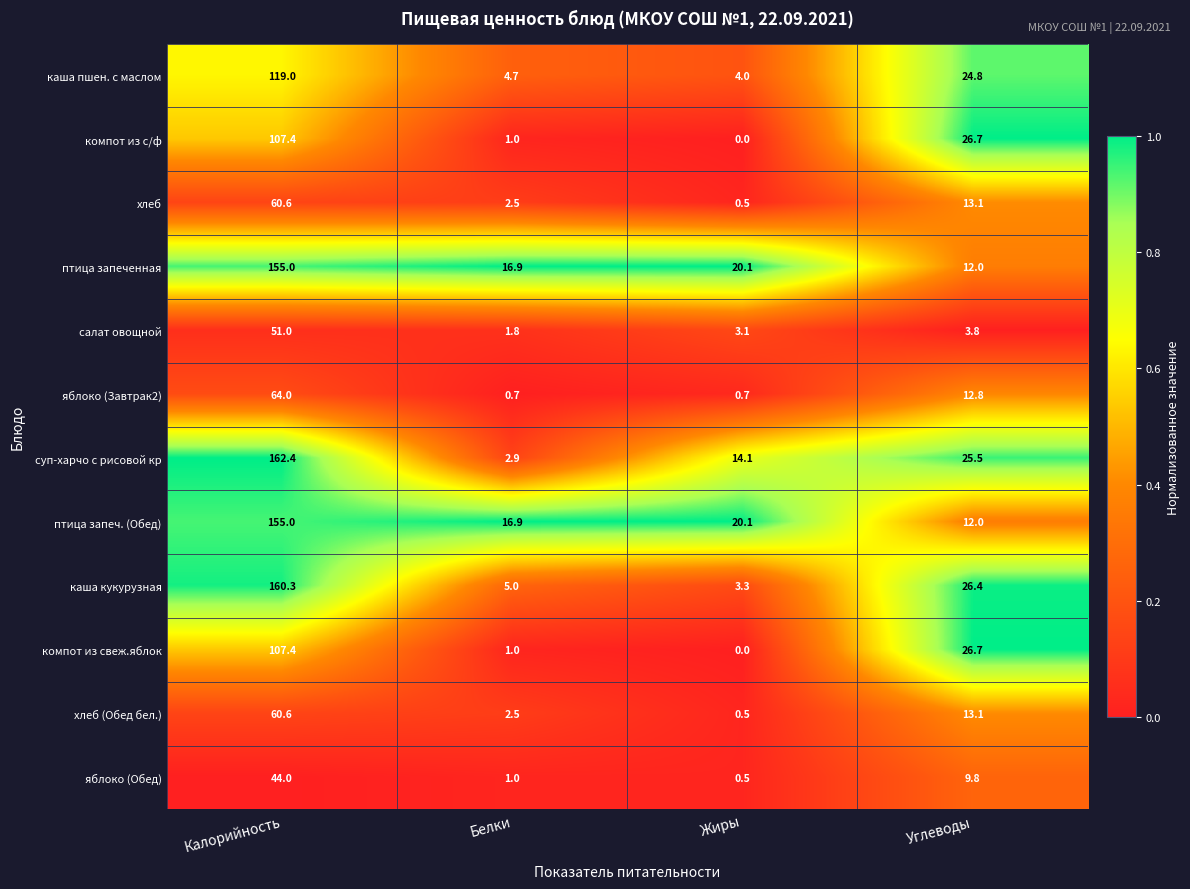

Which series has the largest total across all categories?

суп-харчо с рисовой кр